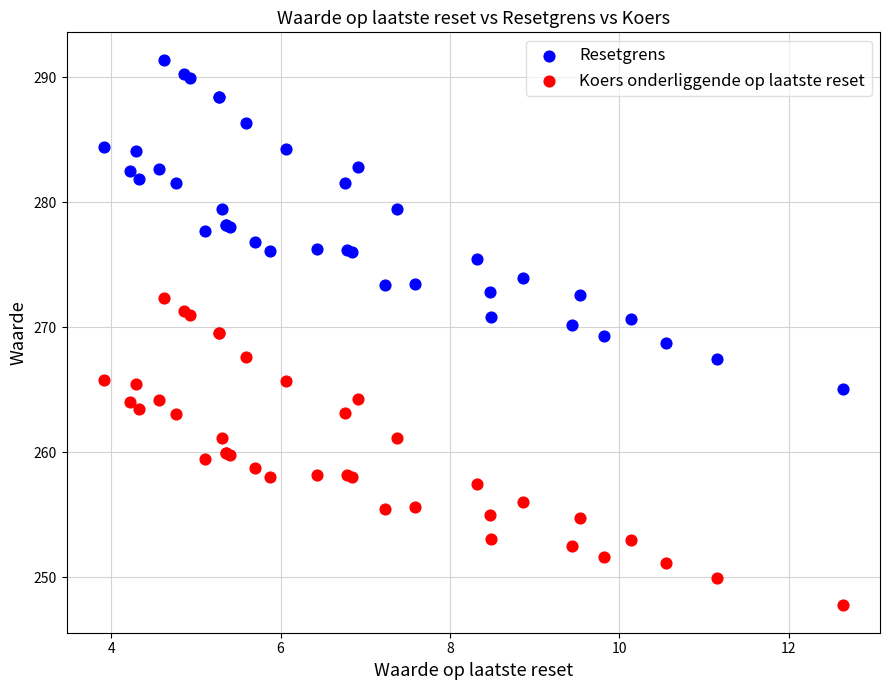

Which series contains the lowest Y value?

Koers onderliggende op laatste reset